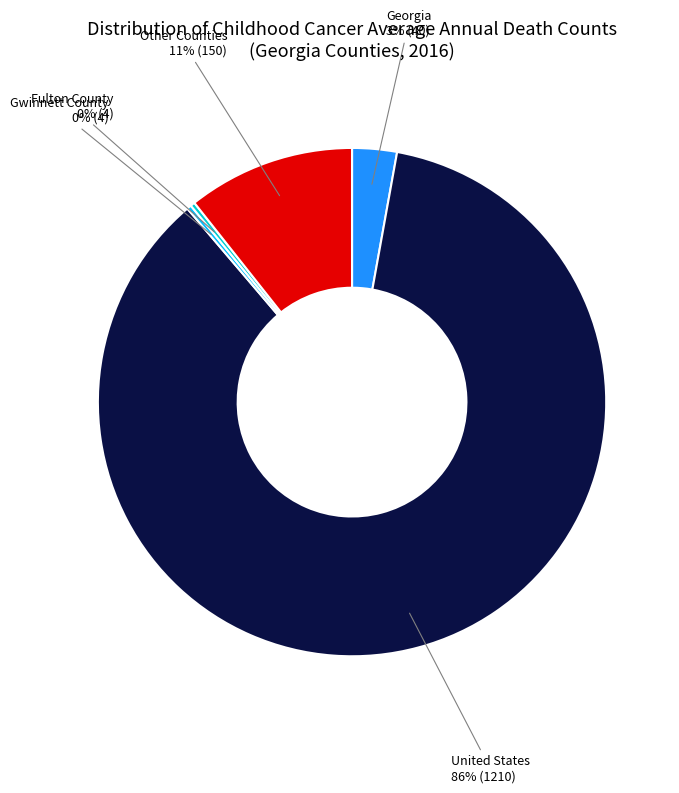

To the nearest percent, what is the difference between the largest and smallest slice percentages?

86%